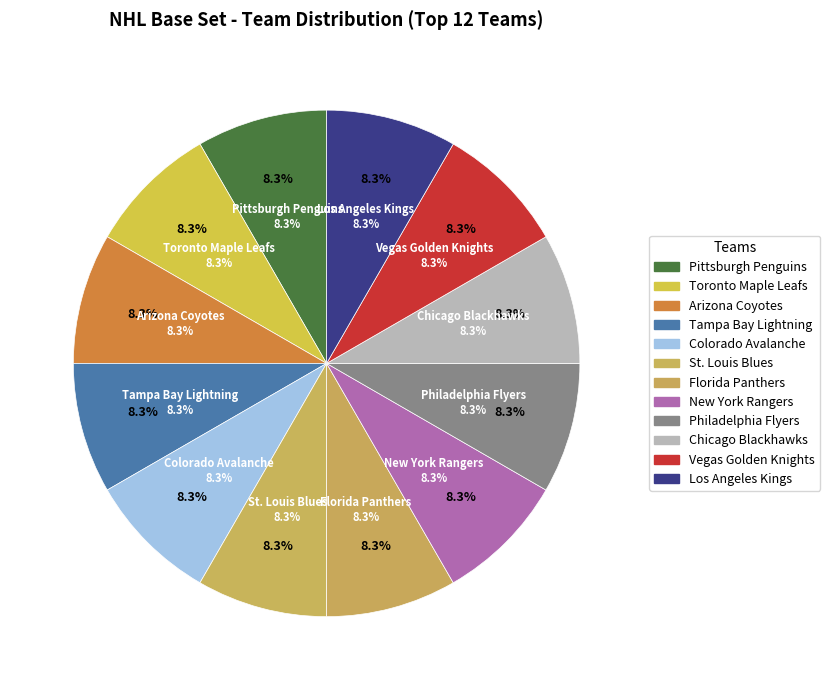

Count the number of slices in the pie.

12